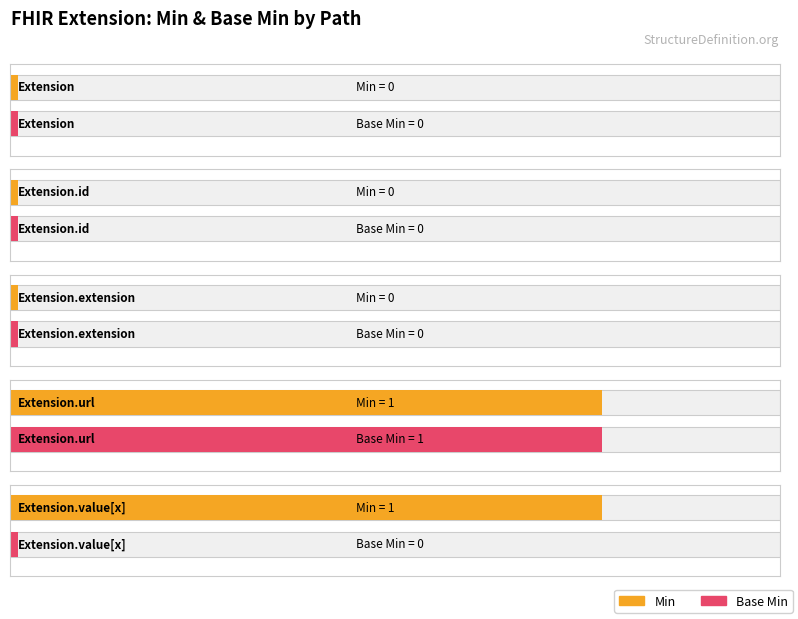

How many values in Min are above zero?

2